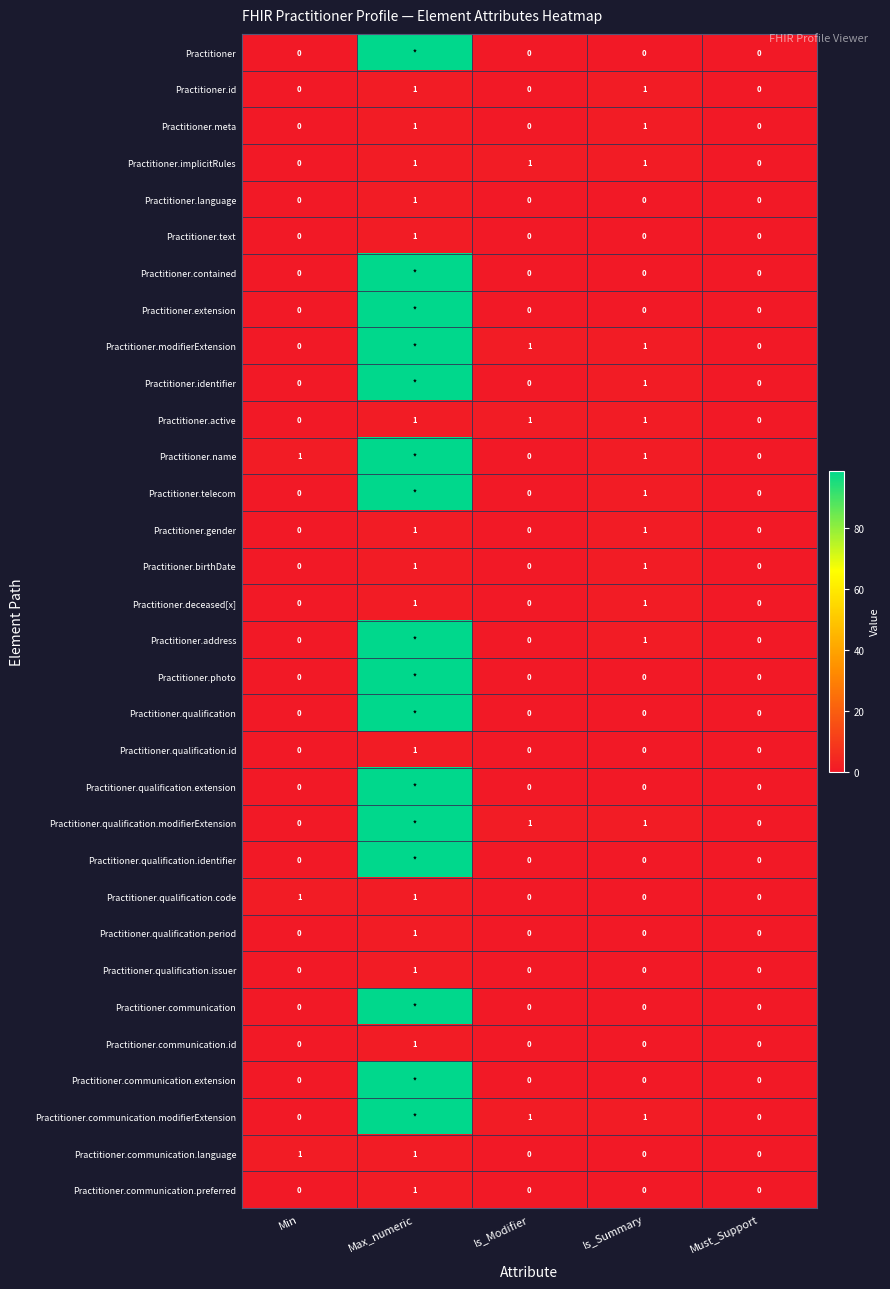

Count the number of data series in this chart.

32